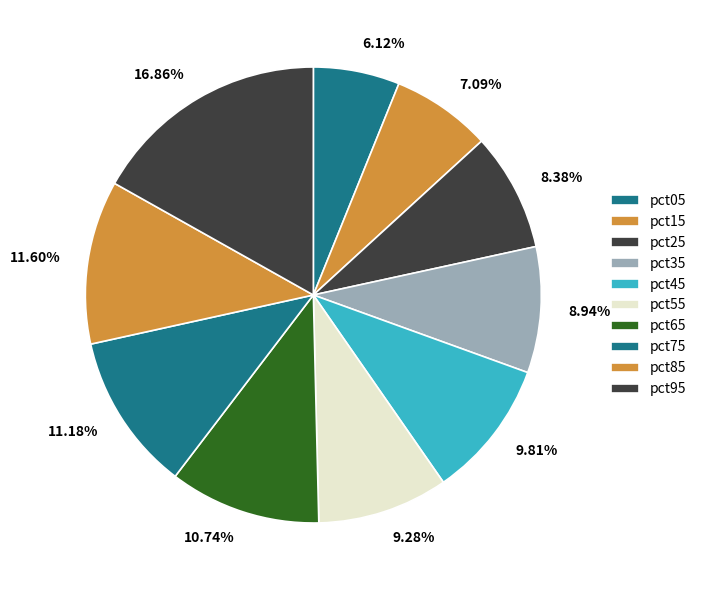

Does pct65 account for over 50% of the chart?

No